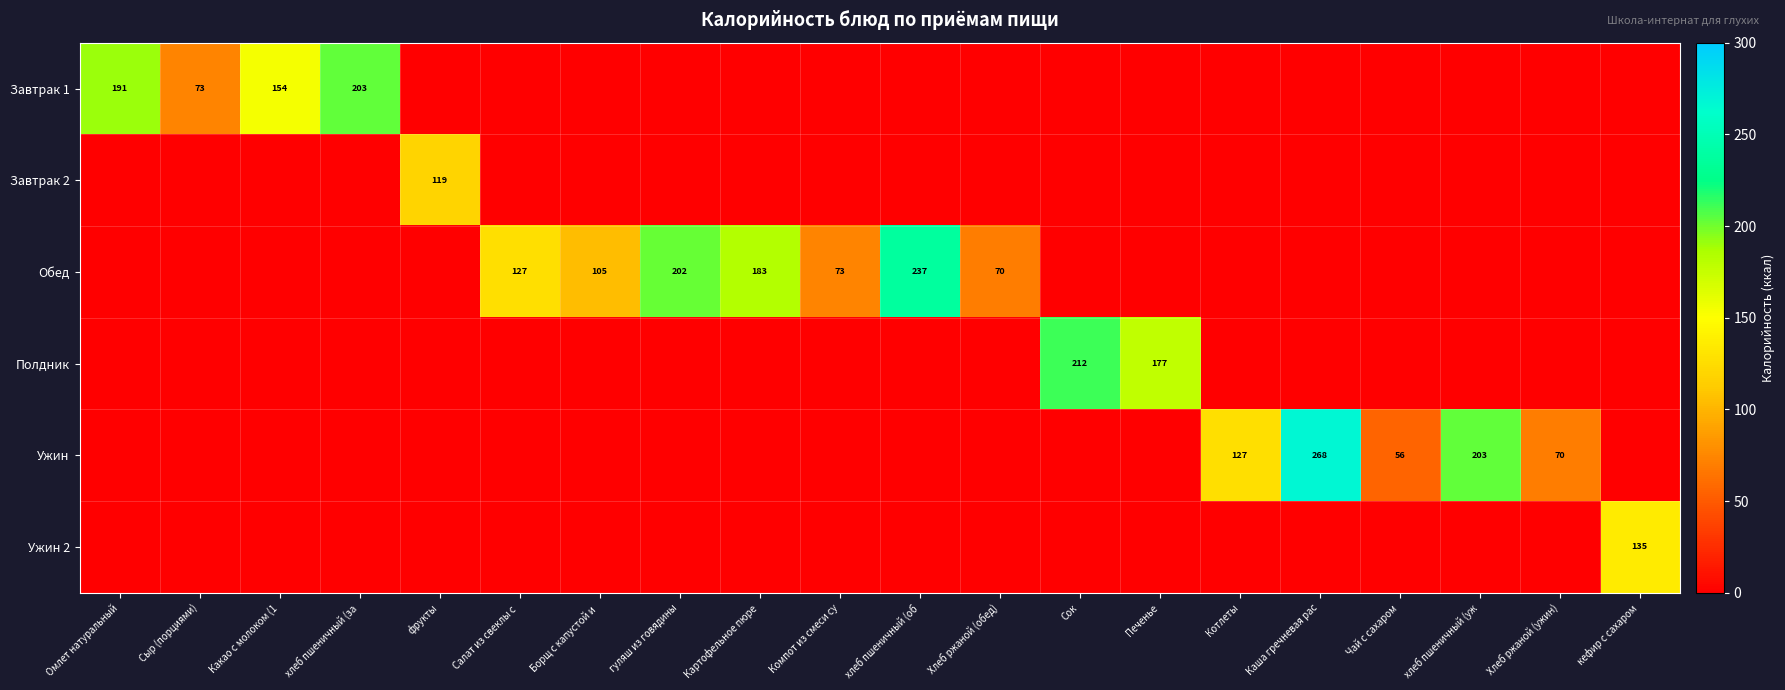

The value of Ужин at Хлеб ржаной (ужин) is 106. True or false?

False